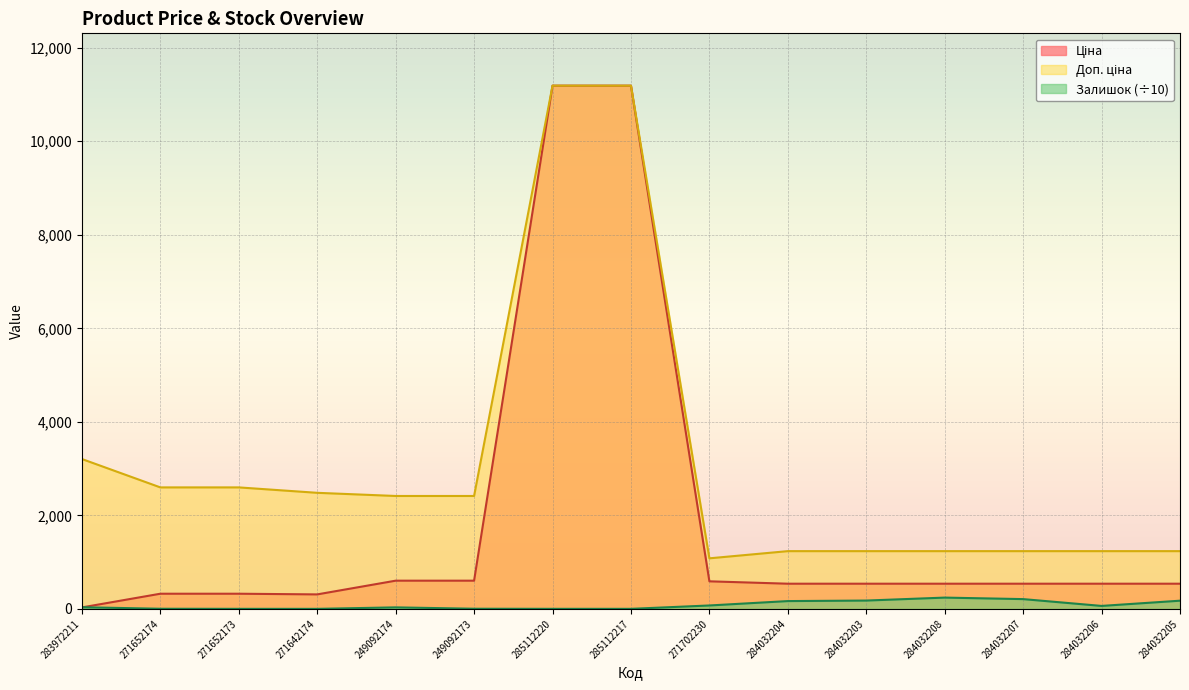

How many series are shown in this chart?

3